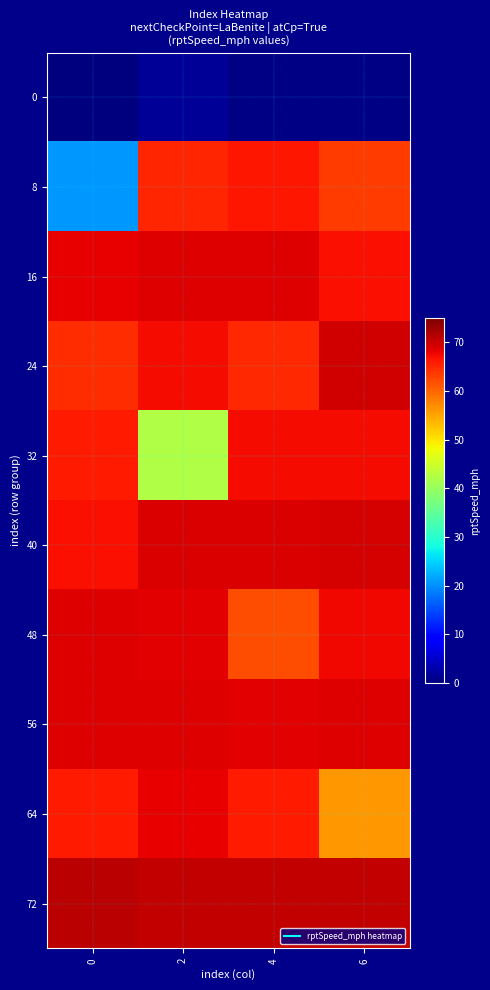

What is the maximum value shown in the chart?

71.0